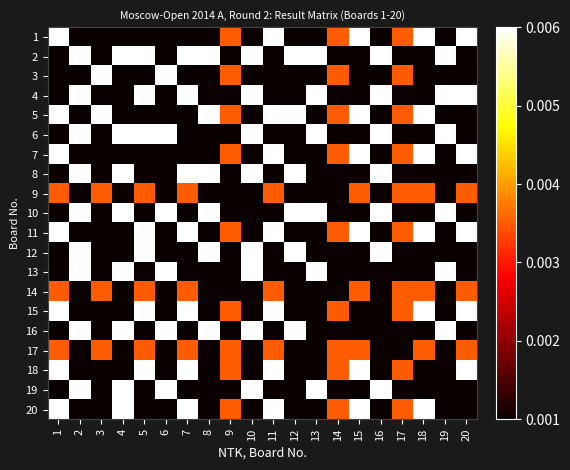

What is the spread (max minus min) of values at 5?

1.0